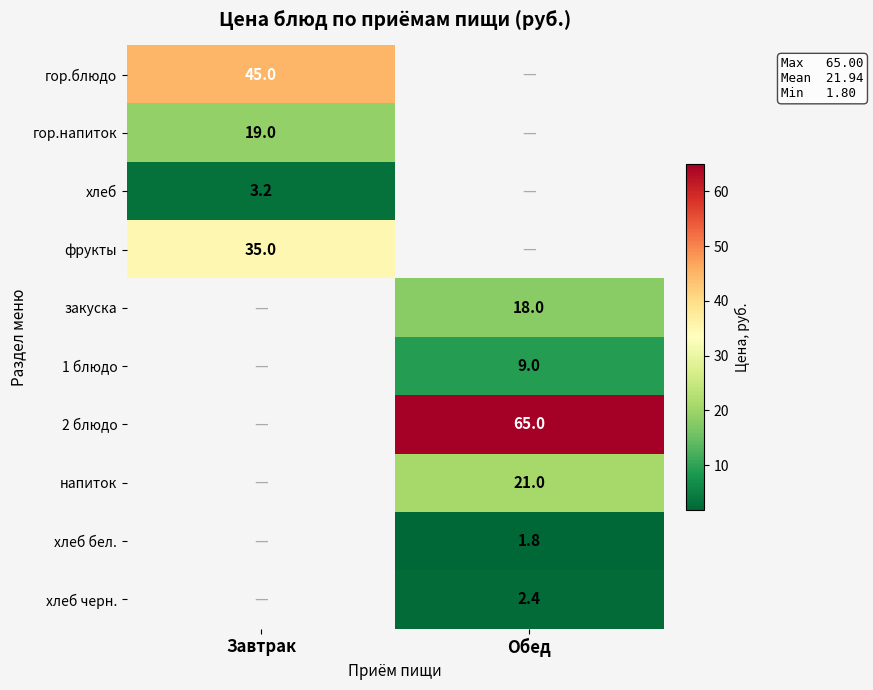

True or false: хлеб has a value of 3.2 at Завтрак.

True